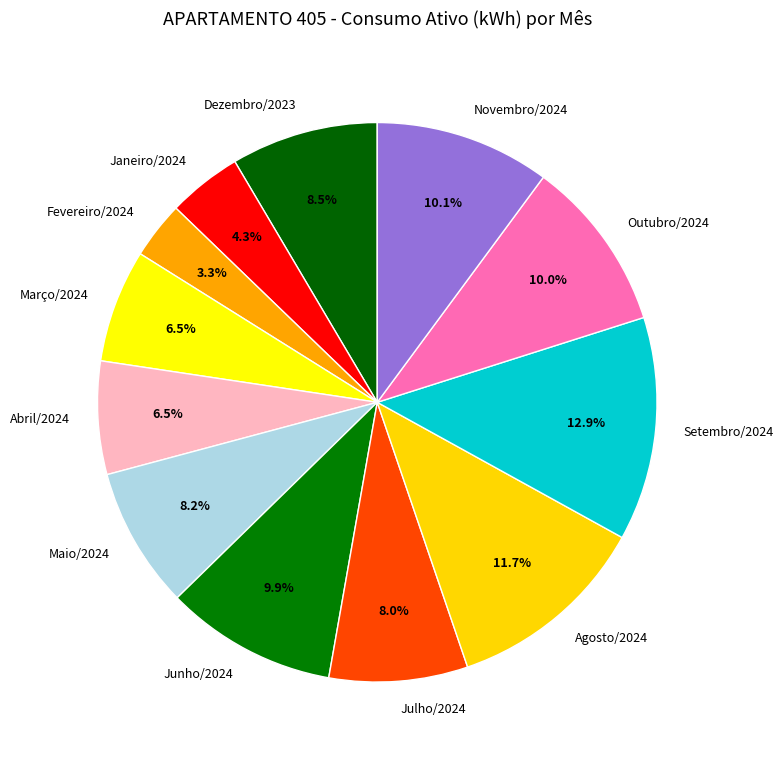

Which category has the smallest portion of the pie?

Fevereiro/2024